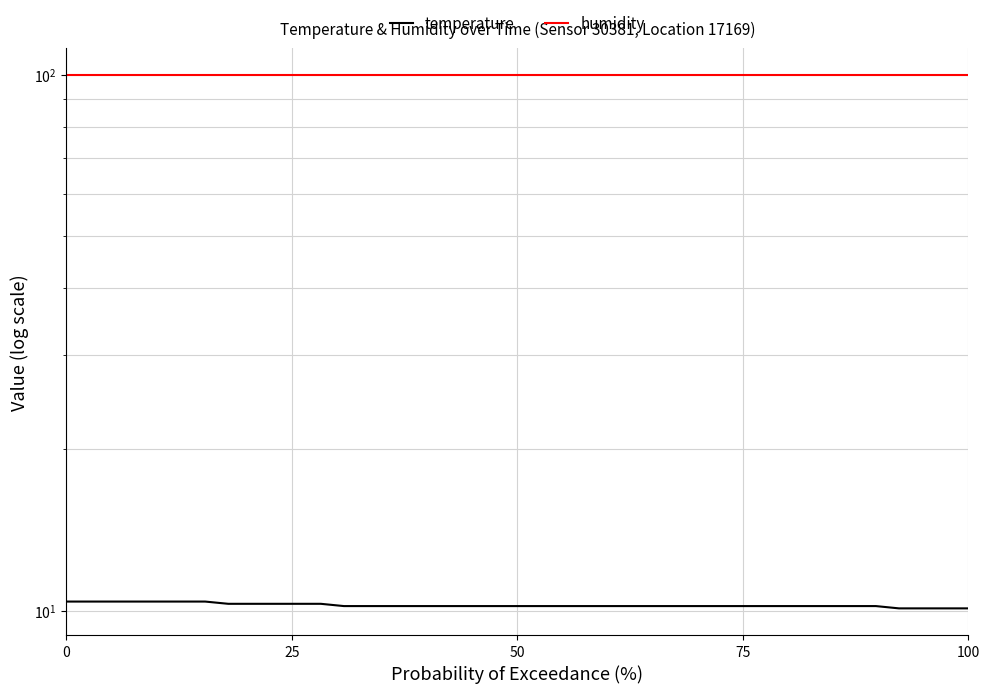

List the series in order of their peak value, lowest first.

temperature, humidity